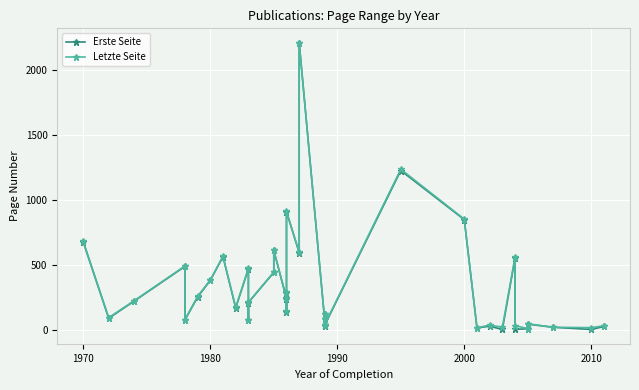

How many lines are shown in the chart?

2